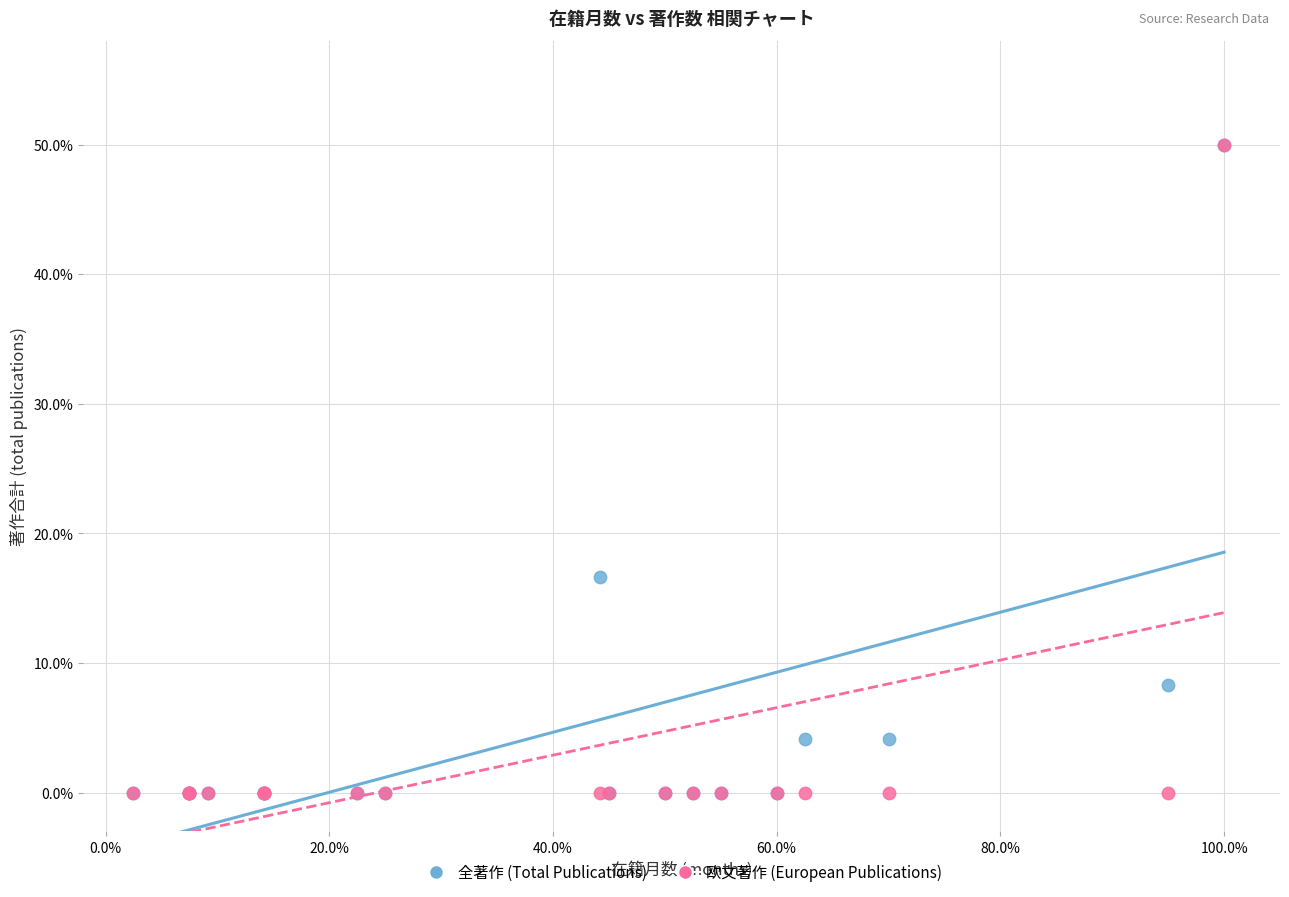

Across all series, what Y value is closest to 25?

16.7